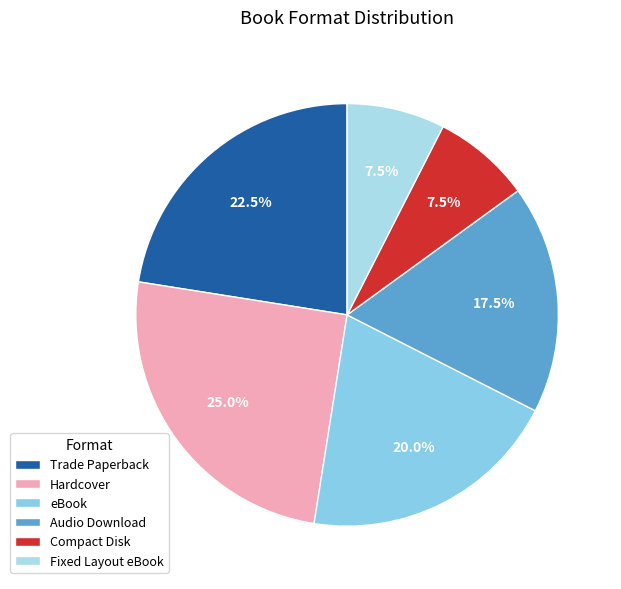

Which slice is the largest?

Hardcover